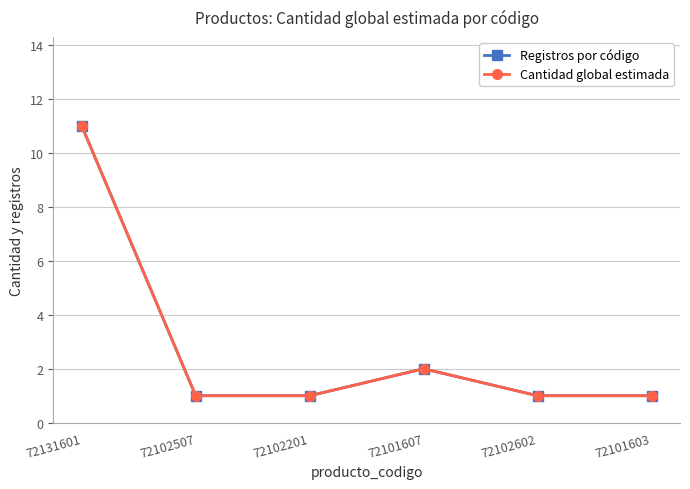

True or false: Registros por código and Cantidad global estimada intersect in this chart.

False